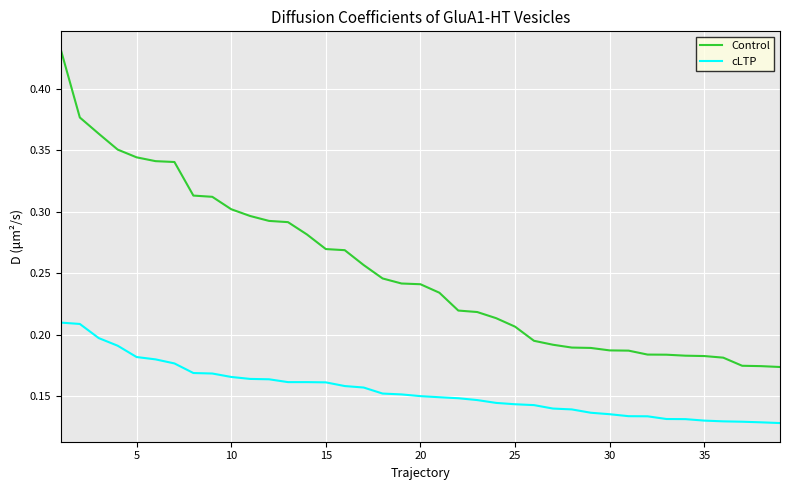

Rank the series by their maximum value, from highest to lowest.

Control, cLTP